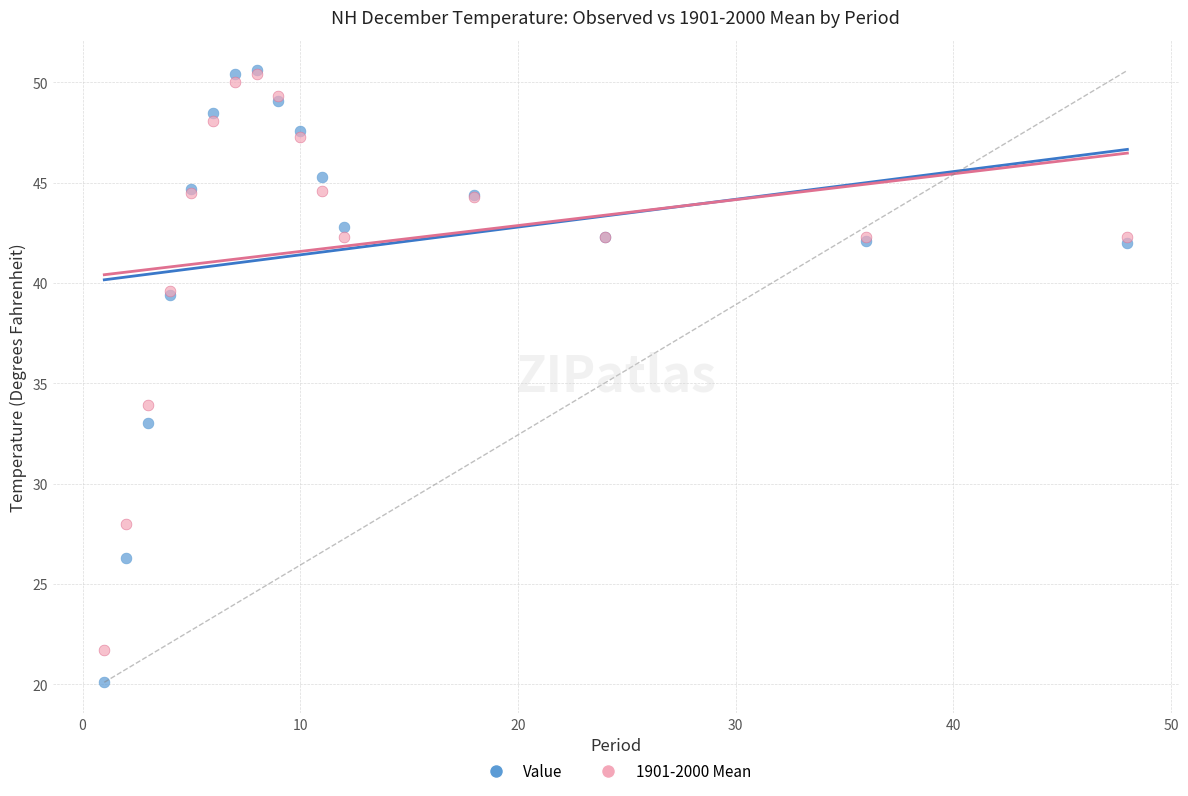

Across all series, what Y value is closest to 35?

33.9